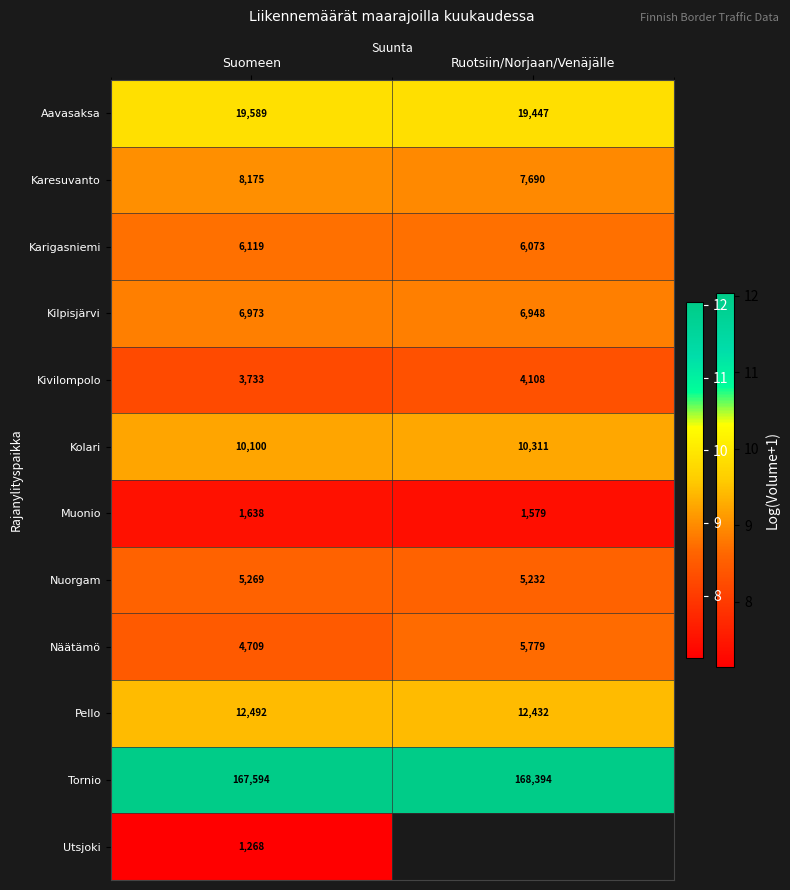

Which label corresponds to the smallest value in the chart?

Suomeen